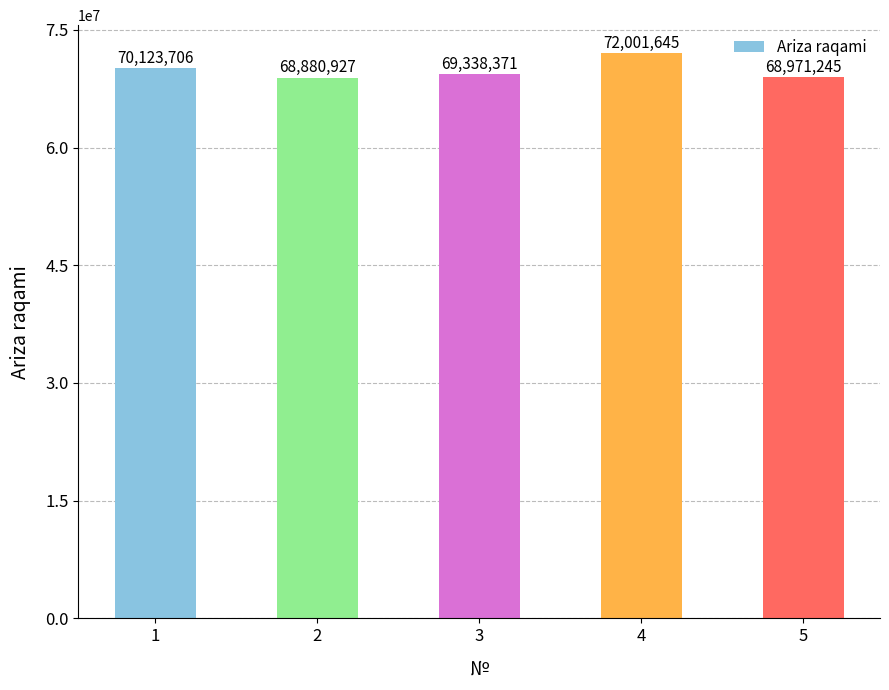

Does the chart contain stacked bars?

No